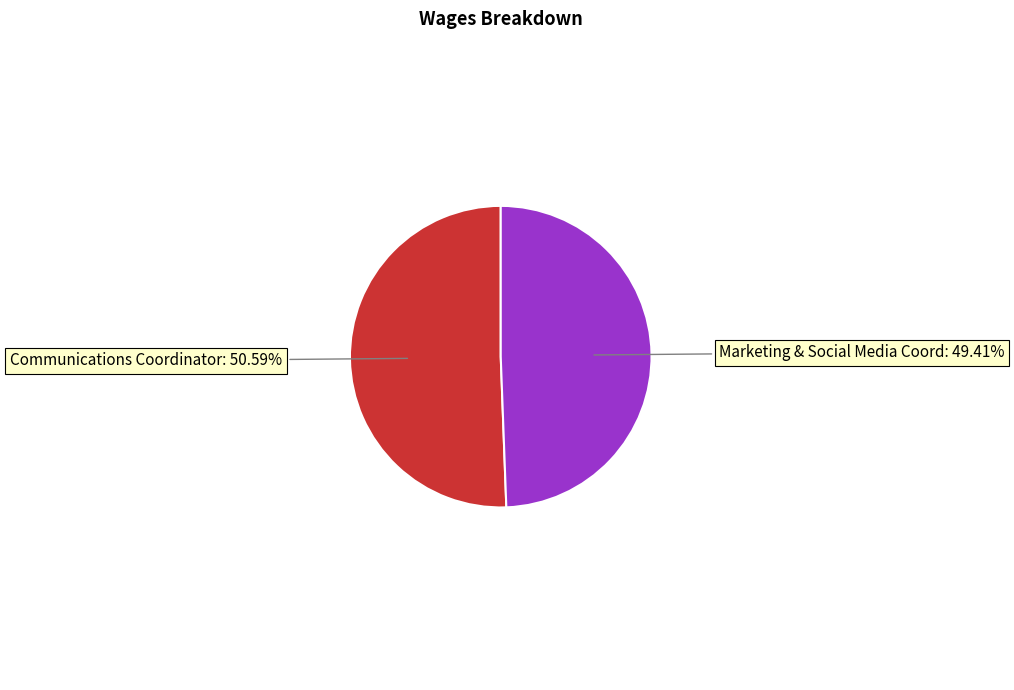

Is there a majority slice in this chart?

Yes